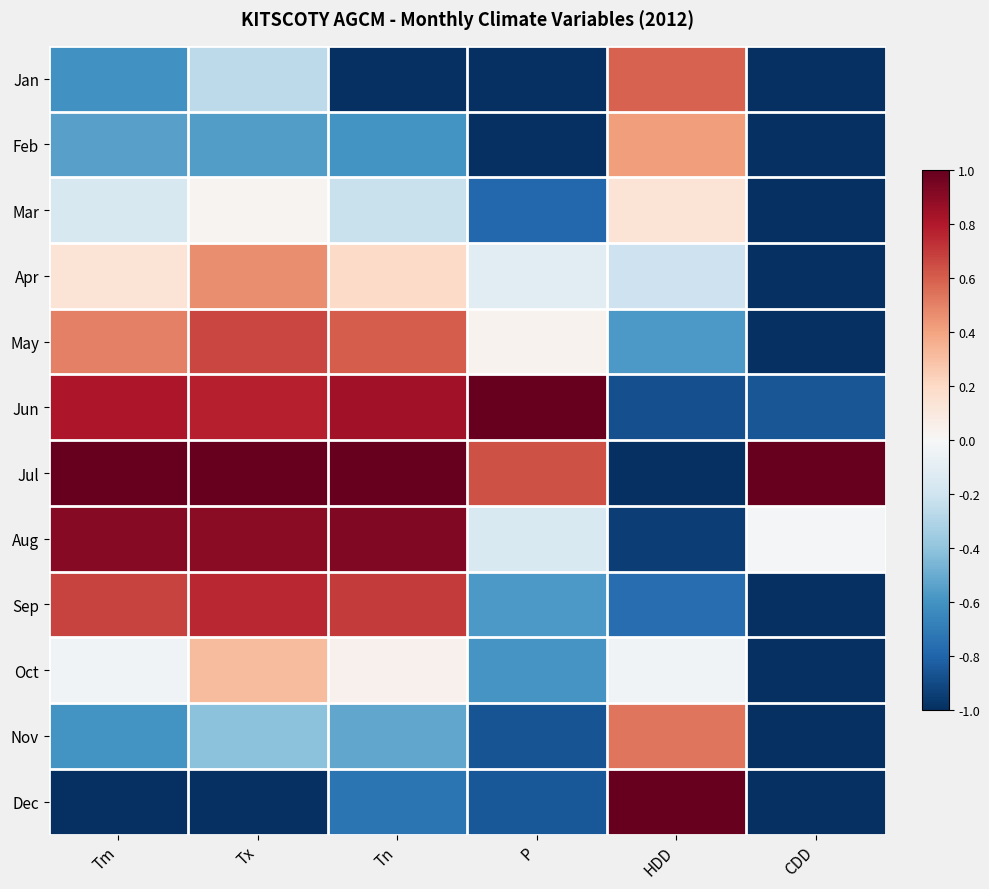

List the series in order of their peak value, lowest first.

Mar, Oct, Feb, Apr, Nov, Jan, May, Sep, Aug, Jun, Jul, Dec